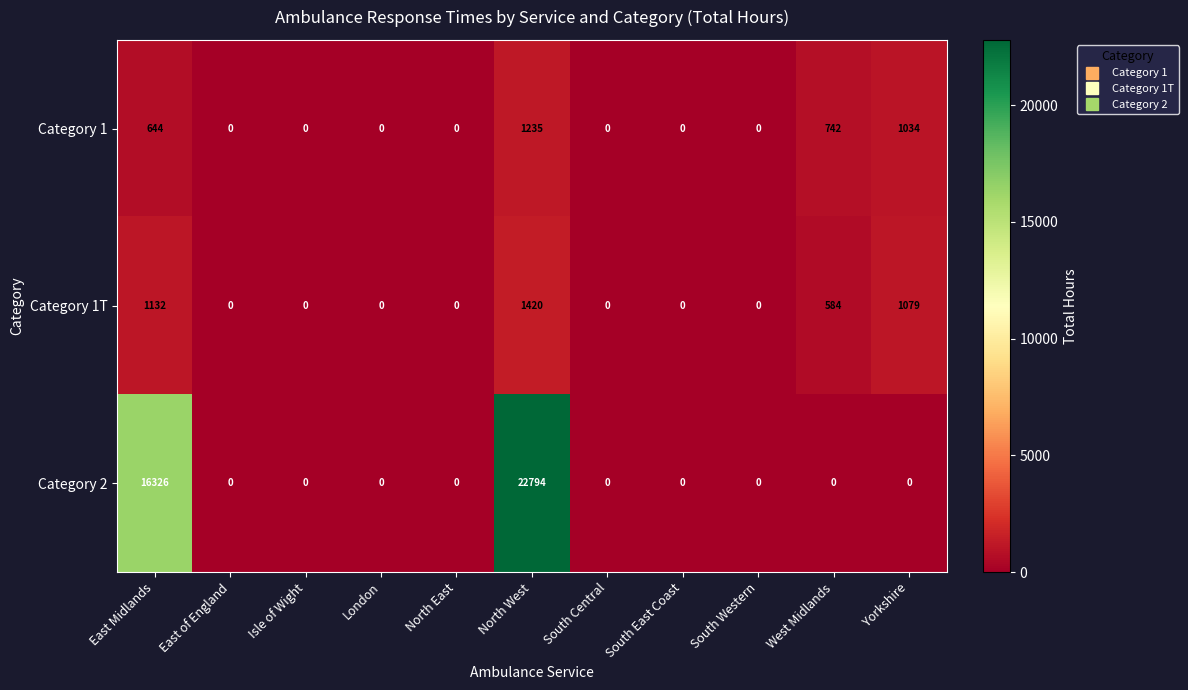

Read the Category 1 value at North West, to the nearest 10.

1240